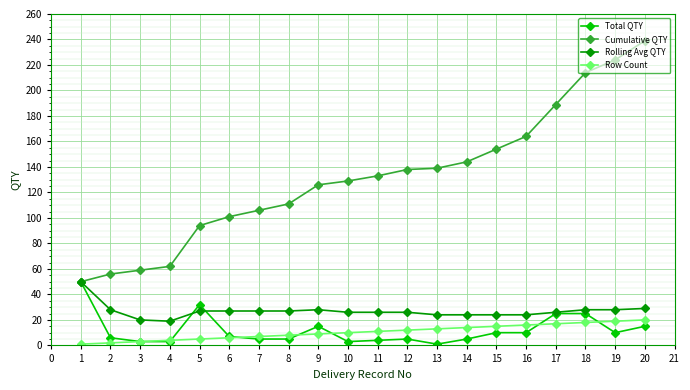

At which category does the chart reach its peak across all series?

20